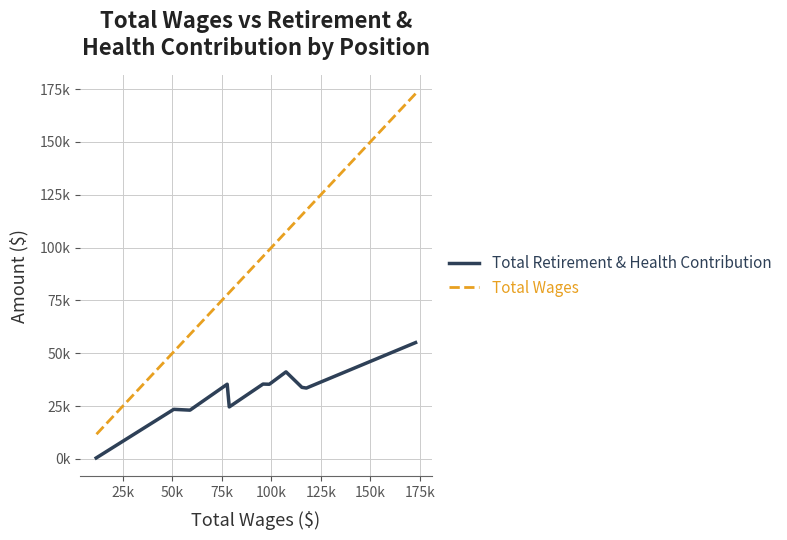

Is the value of Total Wages at 200k greater than the value of Total Retirement & Health Contribution at 10?

Yes